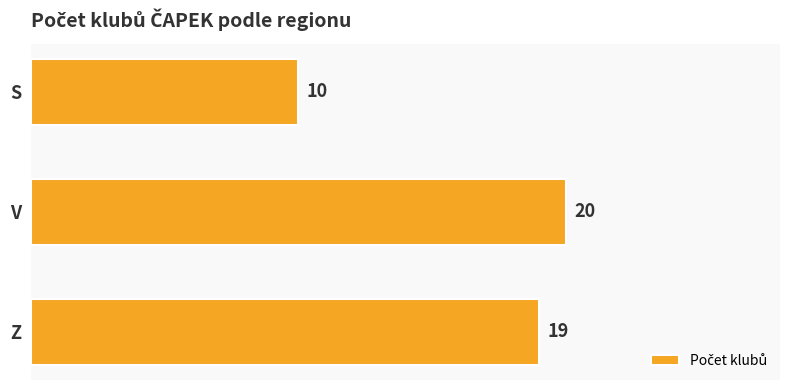

What is the minimum value shown in the chart?

10